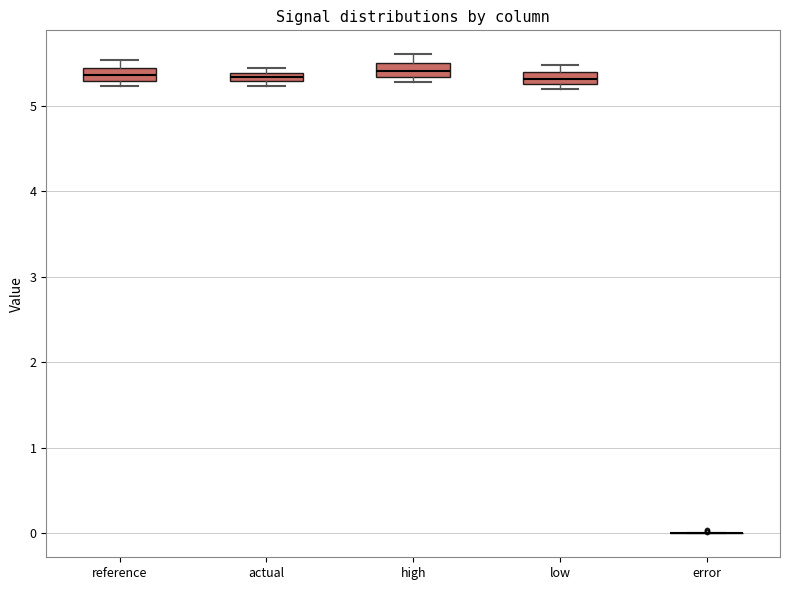

Where is the lower edge of the box for actual on the y-axis? The values are not printed on the chart, so give them approximately, as read against the axis.

5.3